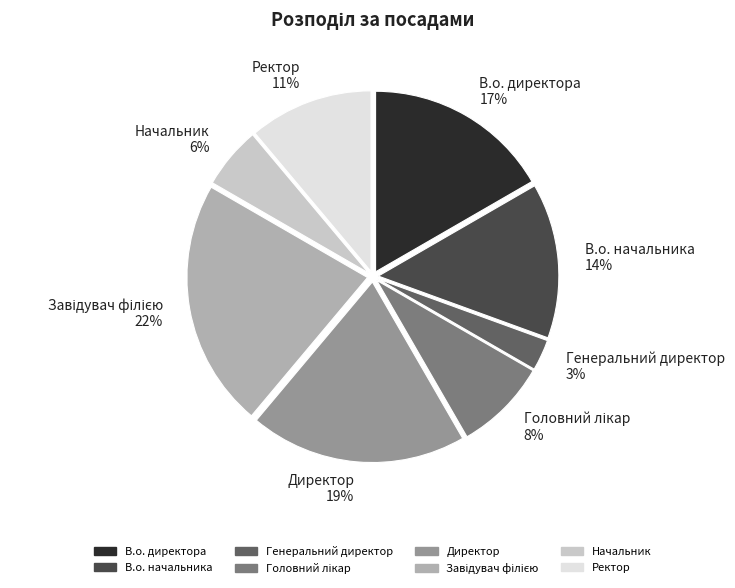

What is the smallest slice in the pie chart?

Генеральний директор